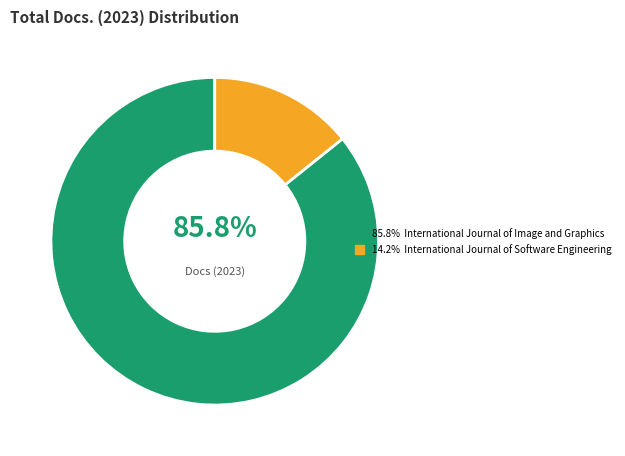

How many segments does this pie chart have?

2